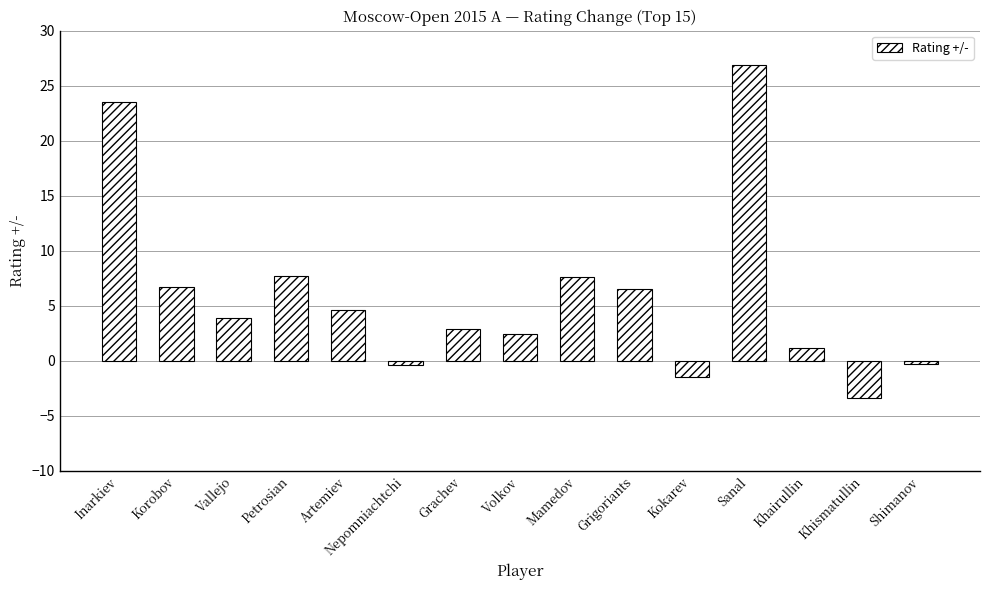

Between Grigoriants and Sanal, which is larger?

Sanal